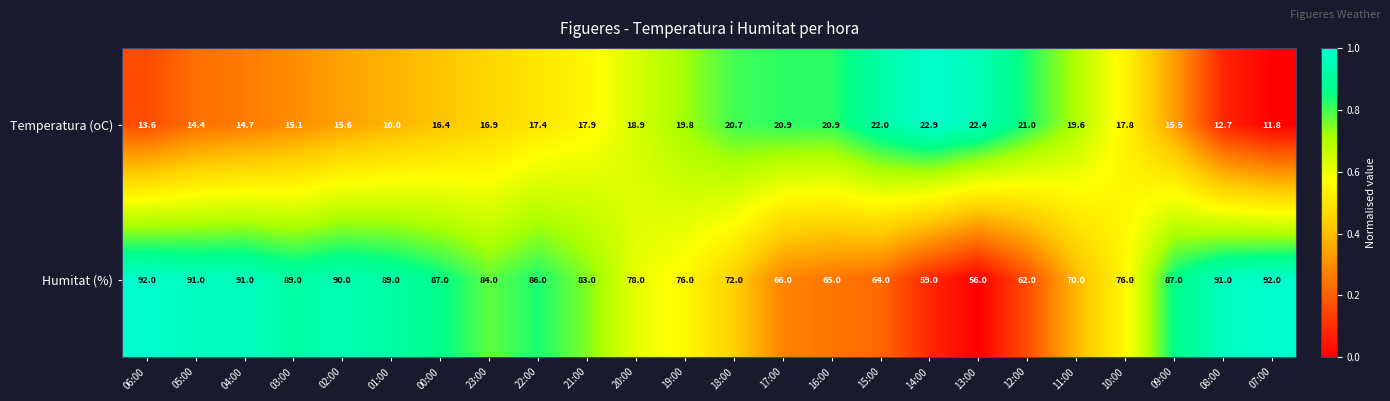

Count the number of data series in this chart.

2